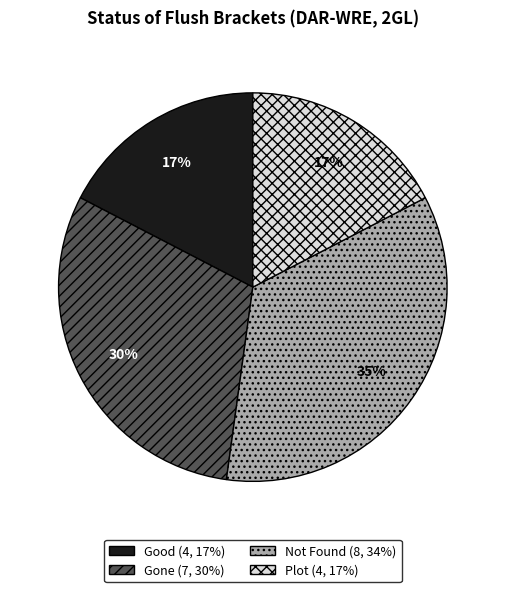

To the nearest percent, what is the difference between the Plot and Gone slice percentages?

13%